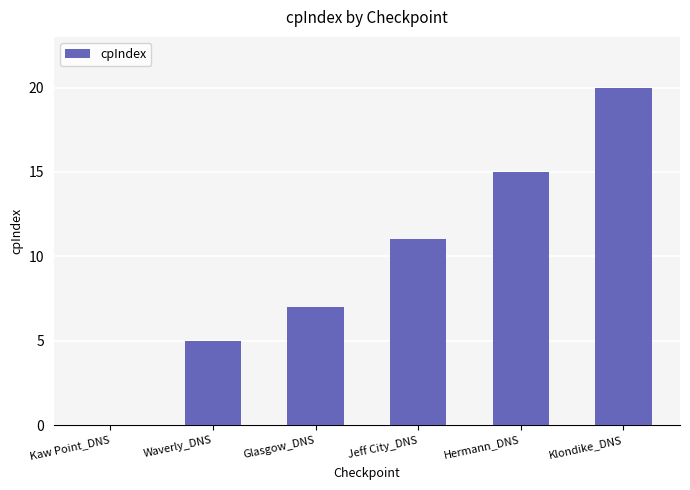

What is the sum of the values at Klondike_DNS and Glasgow_DNS?

27.0